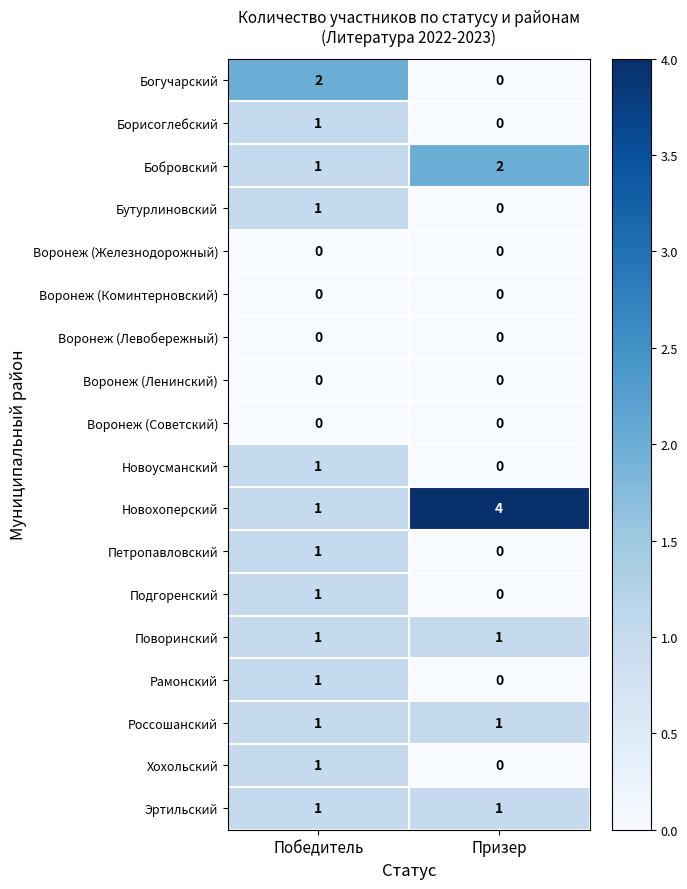

Is it true that Богучарский equals 2 at Победитель?

True